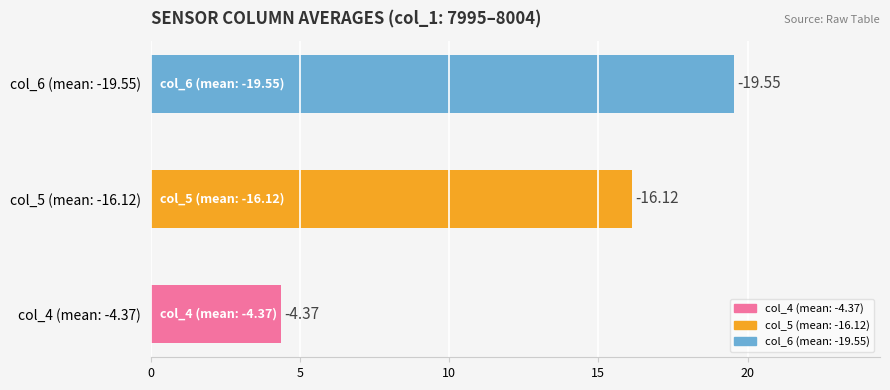

How many bars are there in total?

3